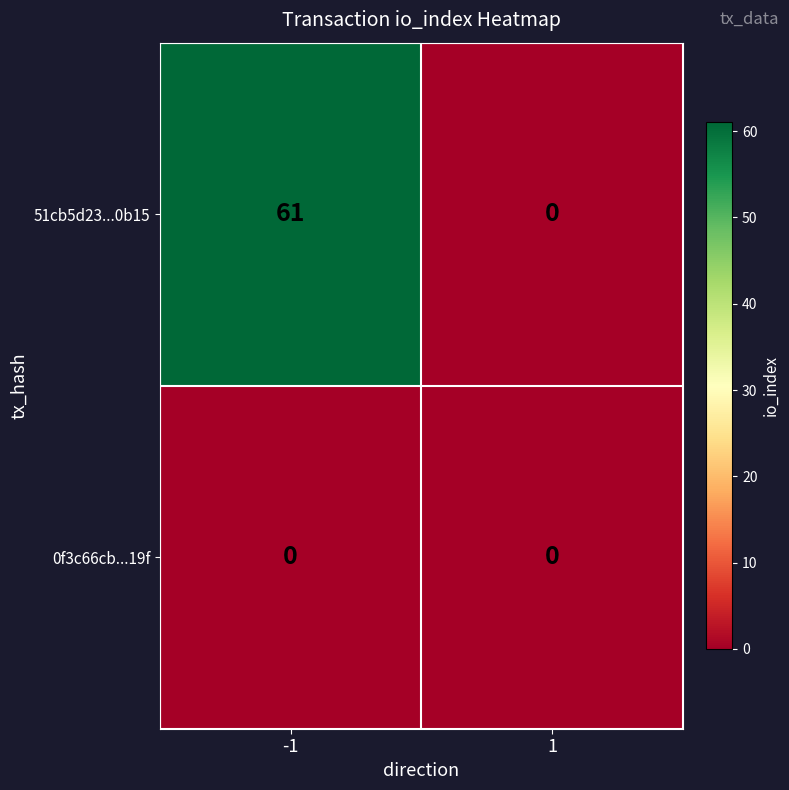

Which series has the largest range (max minus min)?

51cb5d23...0b15